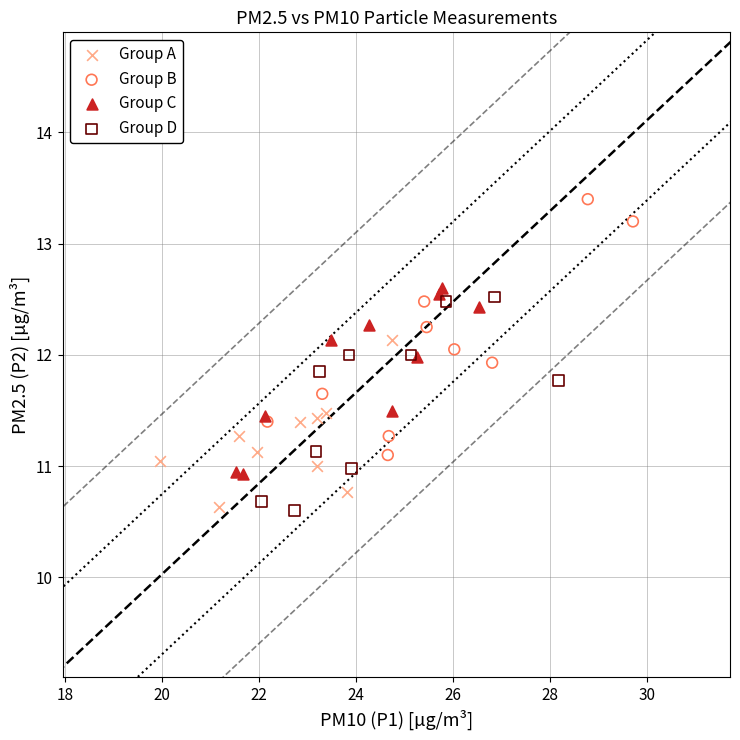

Which series has the widest spread of Y values?

Group B